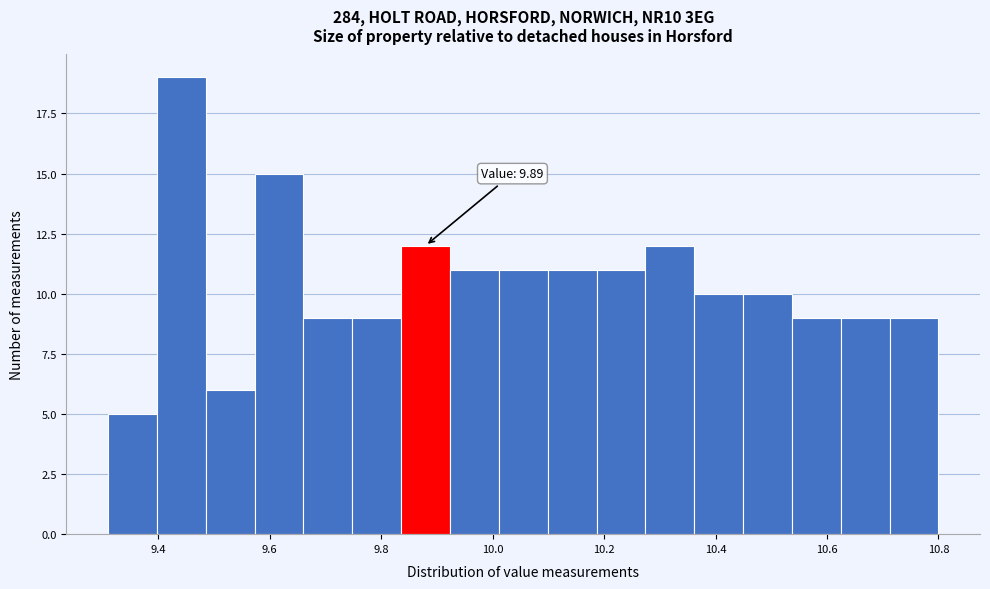

Which range on the x-axis has the tallest bar?

9.40 to 9.48